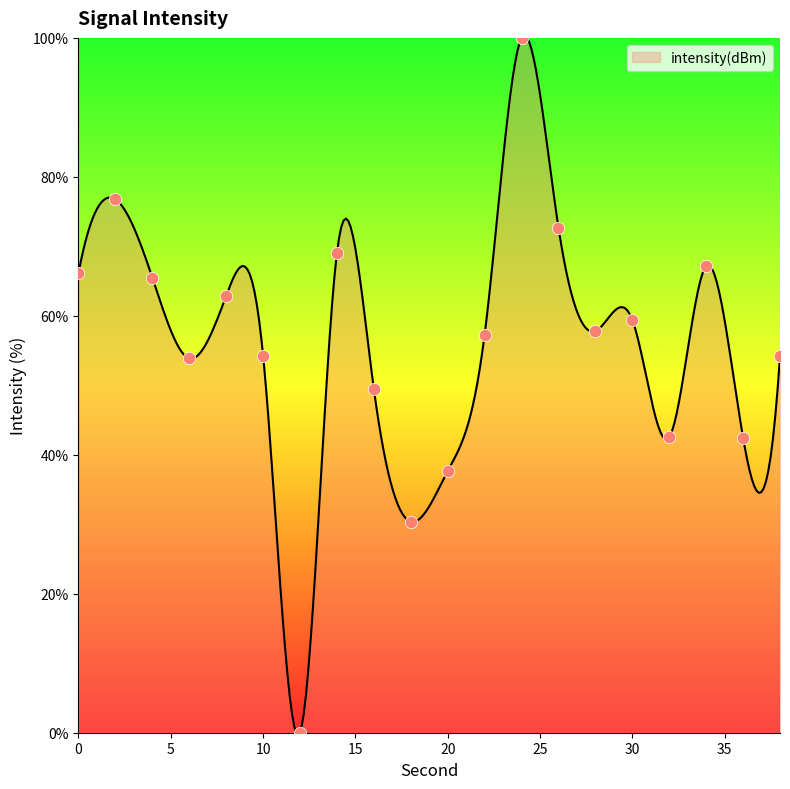

What is the ratio of the value at 26 to the value at 6?

1.3